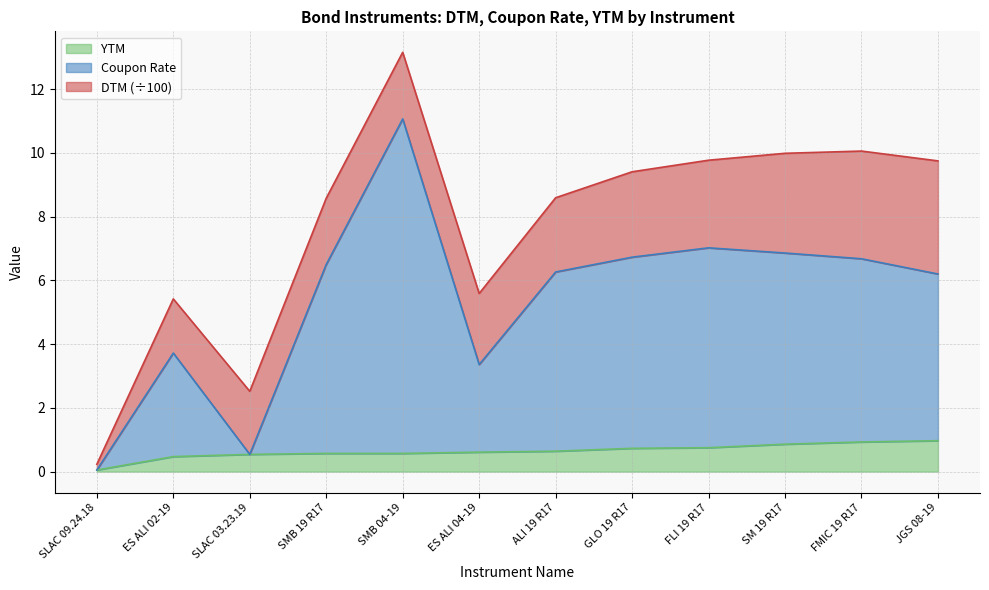

True or false: DTM and Coupon Rate intersect in this chart.

False